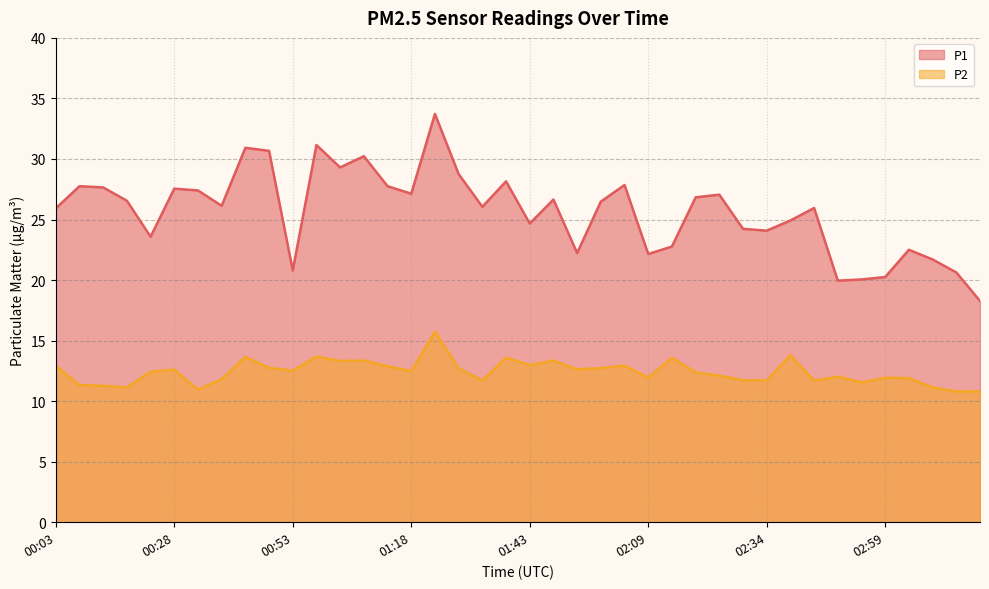

The P1 series shows 31.1 at 00:58. True or false?

True